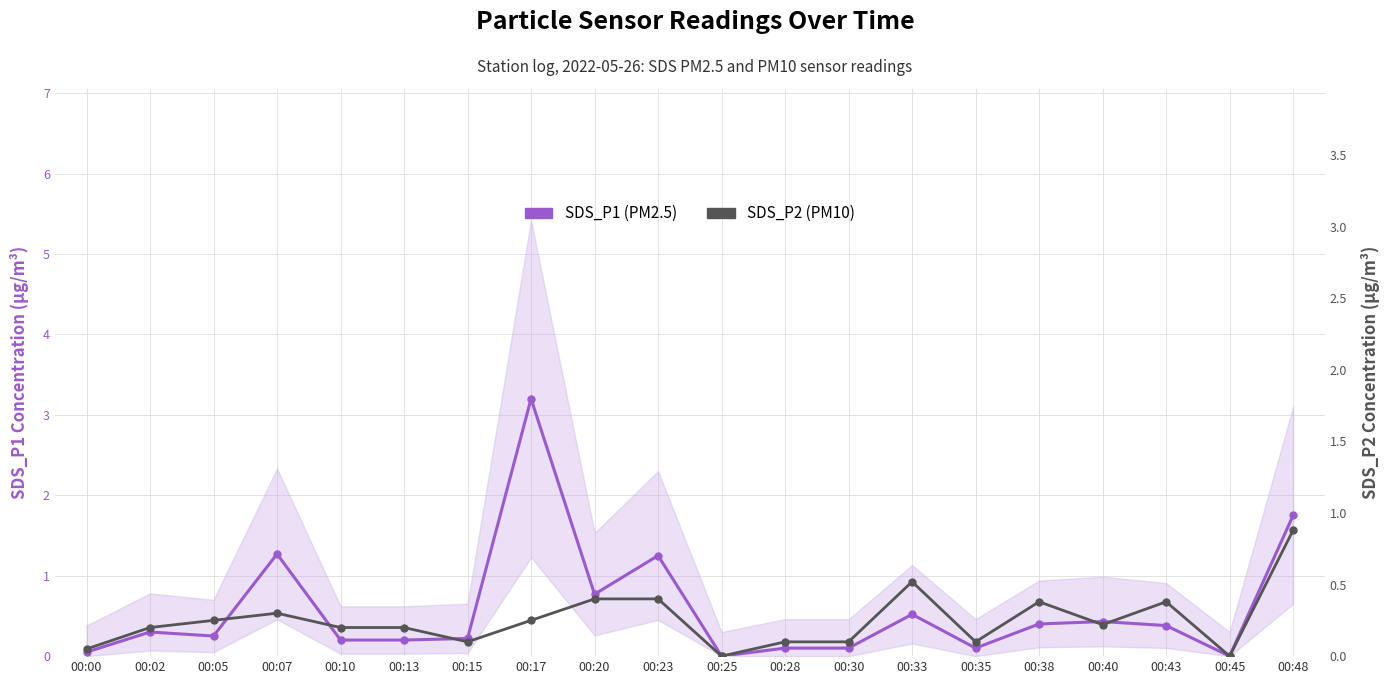

True or false: SDS_P2 (PM10) has a value of 0.2 at 00:40.

True